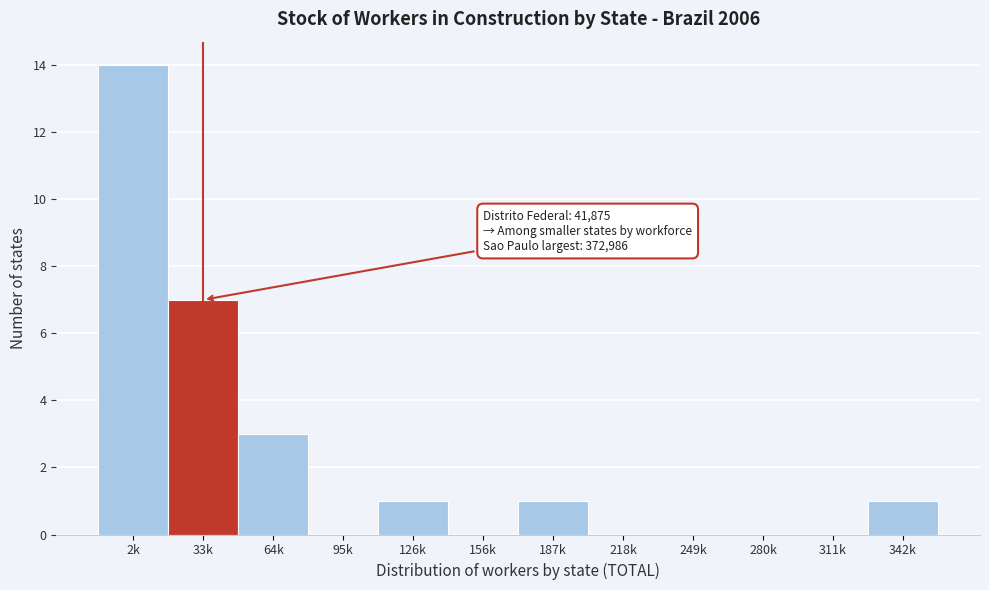

Reading right to left, what are all the values shown in this chart?

342k=1	311k=0	280k=0	249k=0	218k=0	187k=1	156k=0	126k=1	95k=0	64k=3	33k=7	2k=14